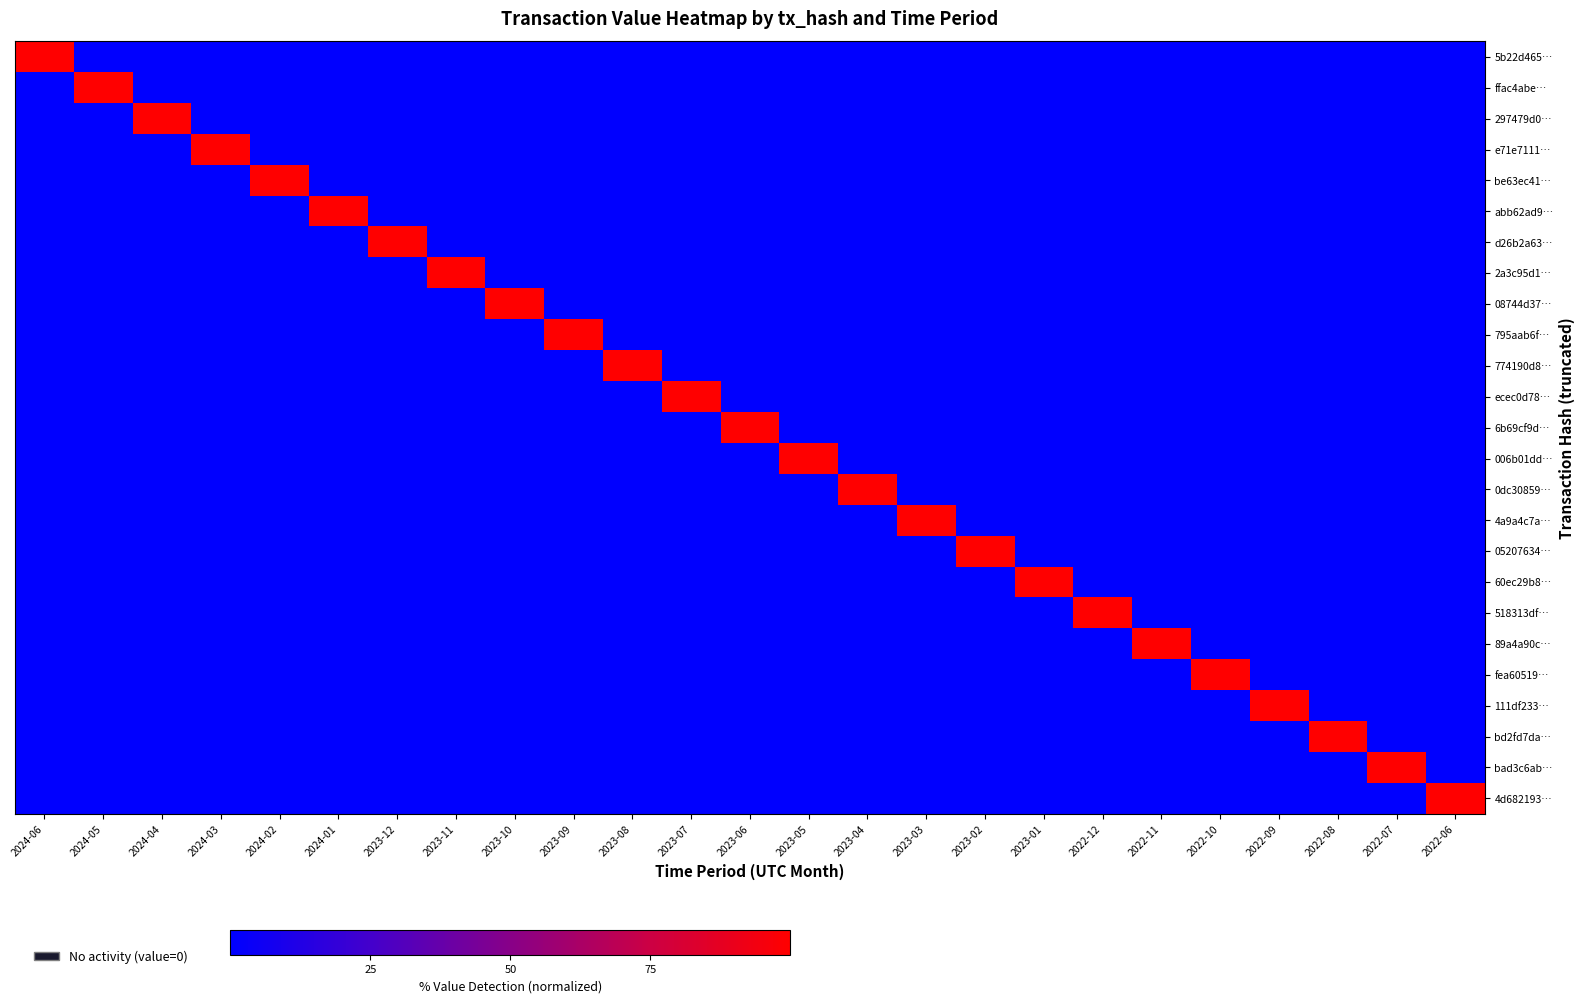

At how many categories does at least one series exceed 86?

25